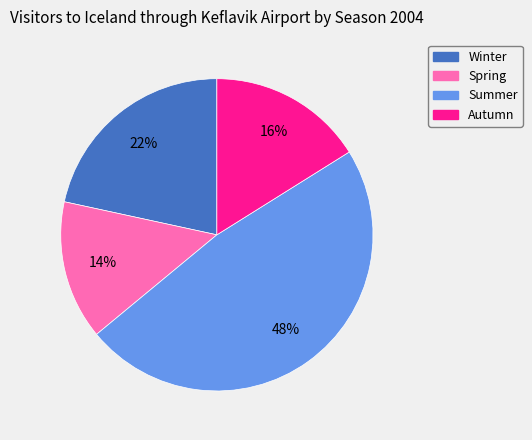

What is the ratio of the value at Autumn to the value at Spring?

1.1